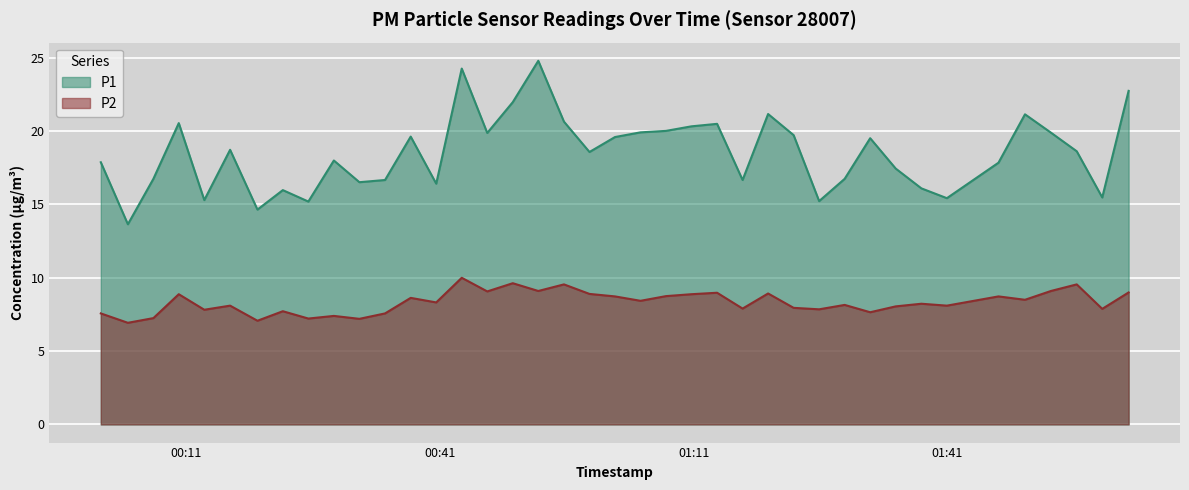

What is the label of the 35th point from the left?

2022-12-28T01:47:02